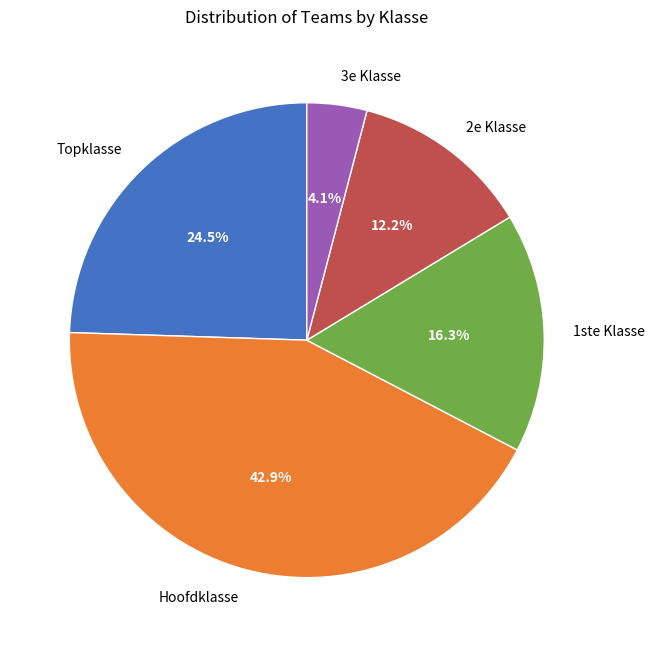

To the nearest percent, what is the difference between the Hoofdklasse and 3e Klasse slice percentages?

39%